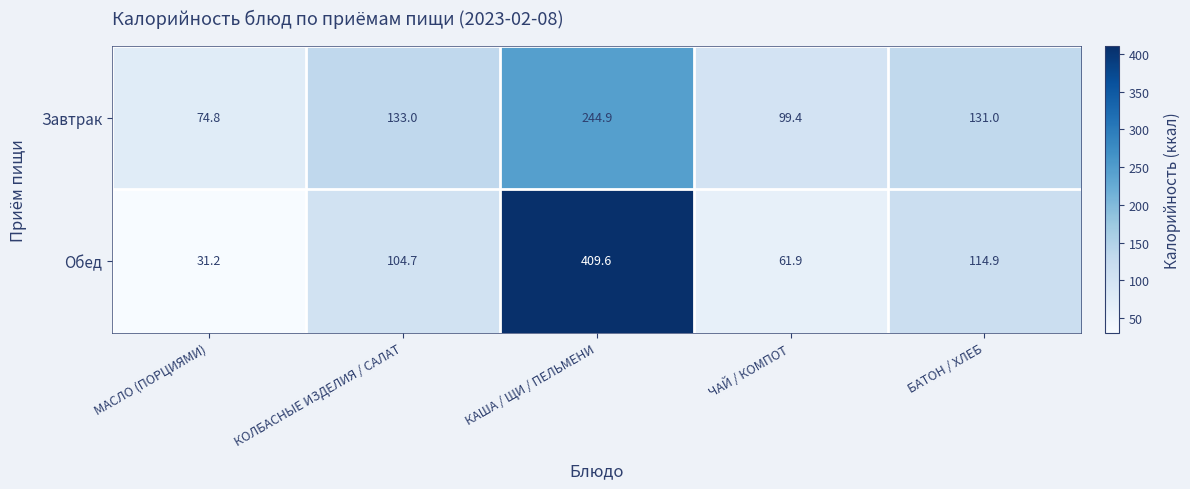

Rank the series by their maximum value, from highest to lowest.

Обед, Завтрак